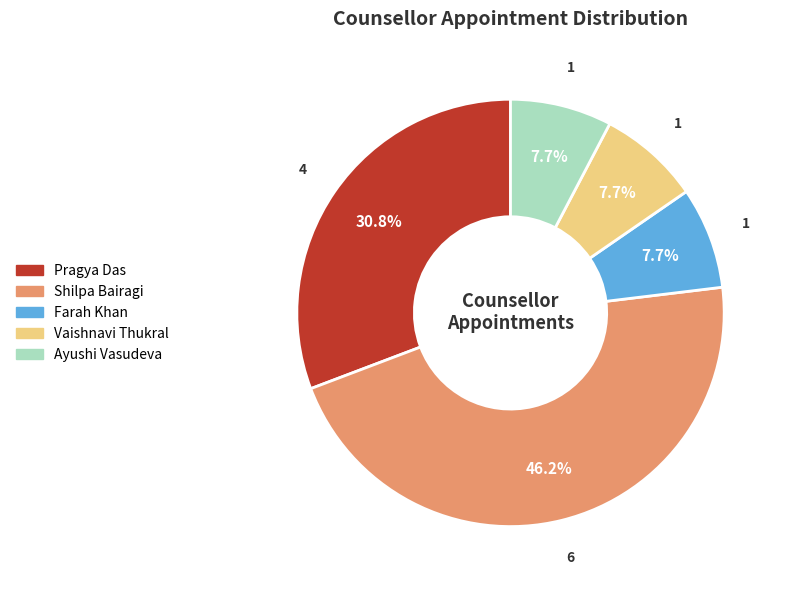

What percentage is the Vaishnavi Thukral slice, to the nearest percent?

8%